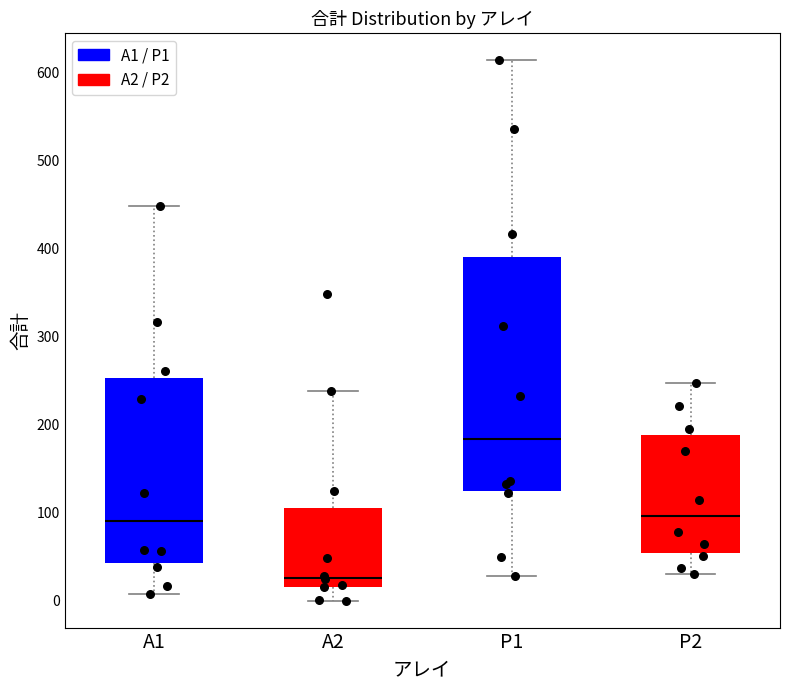

Which box is the tallest, from its lower edge to its upper edge?

P1